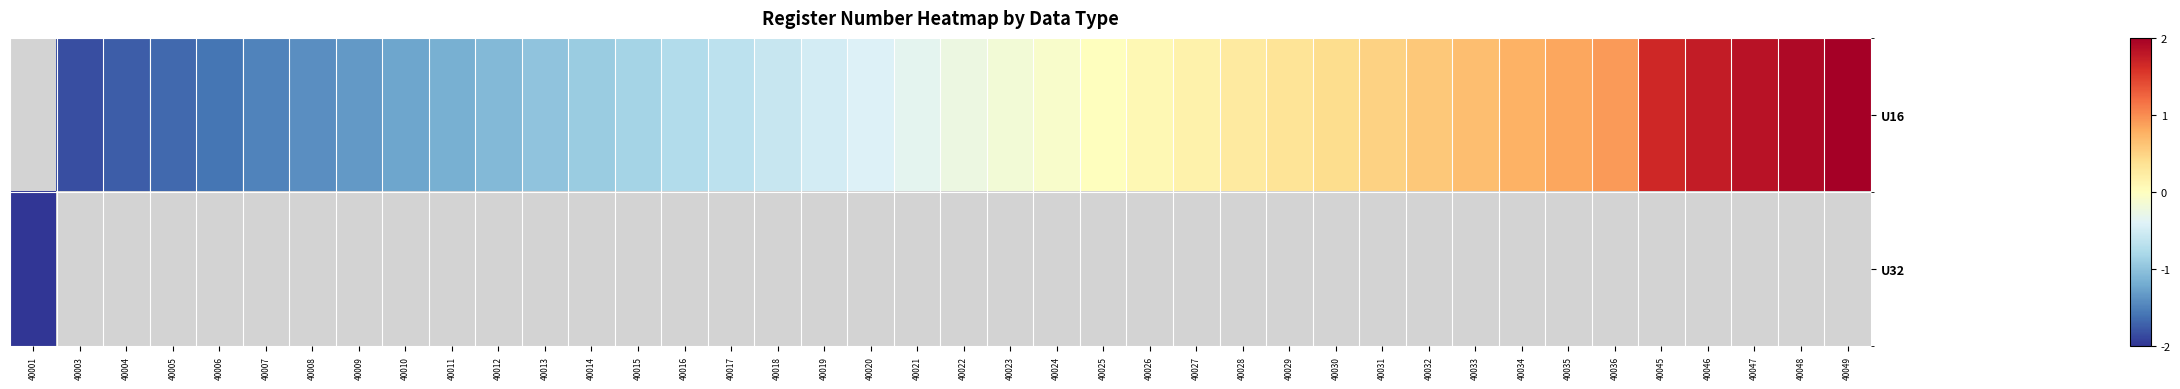

Where does the row_0 series first go above 0?

40026